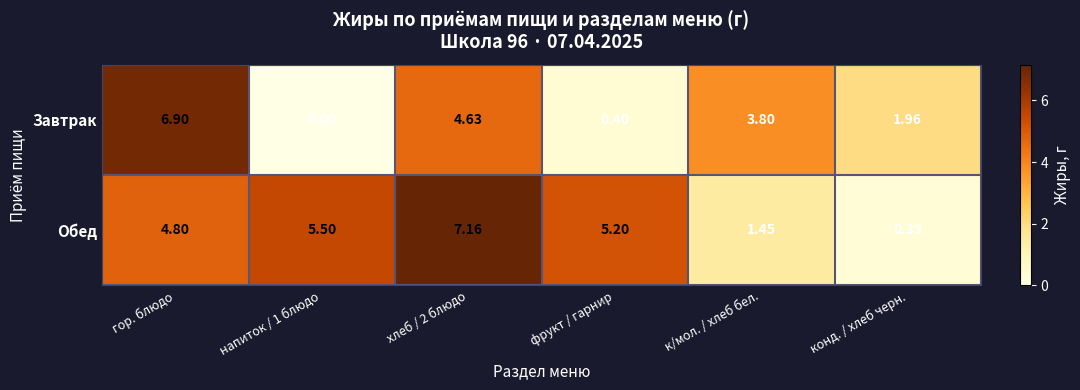

List the series in order of their overall mean, highest first.

Обед, Завтрак